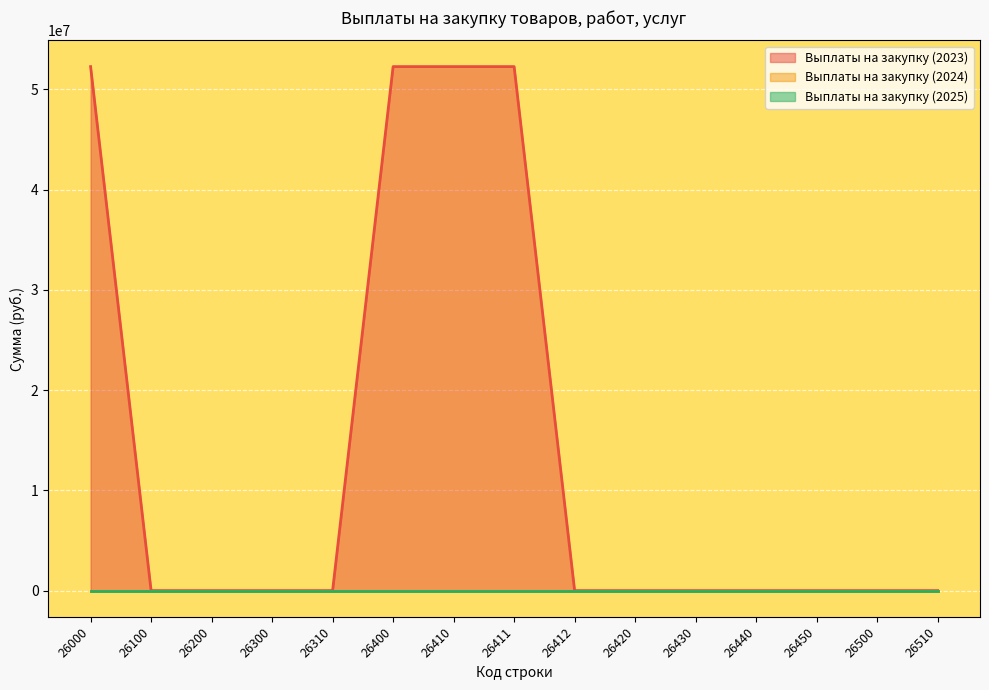

Which category has the lowest value across all series?

26100